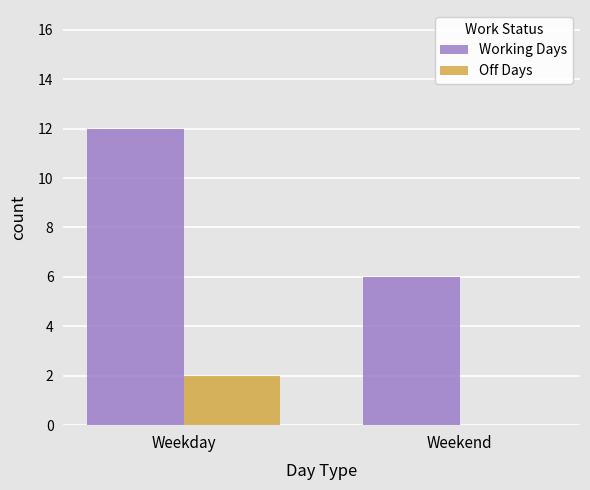

Is it true that Off Days equals 1 at Weekend?

False